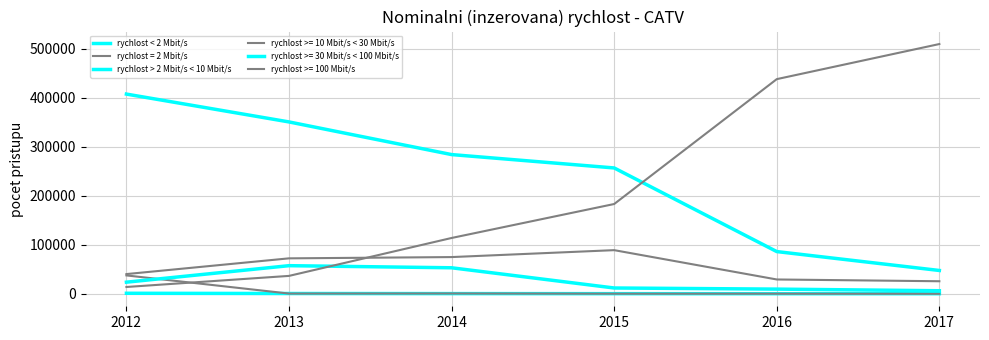

How many lines are shown in the chart?

6